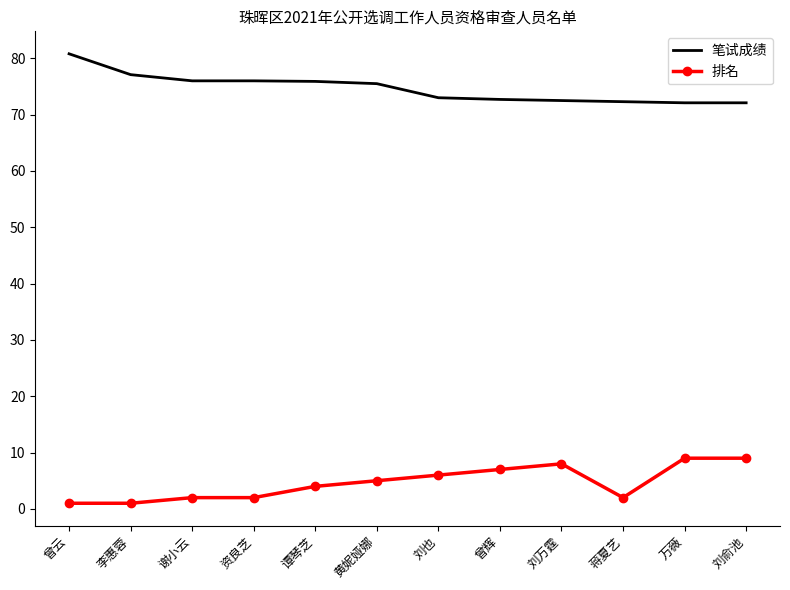

What are all the series names shown in the legend?

笔试成绩, 排名